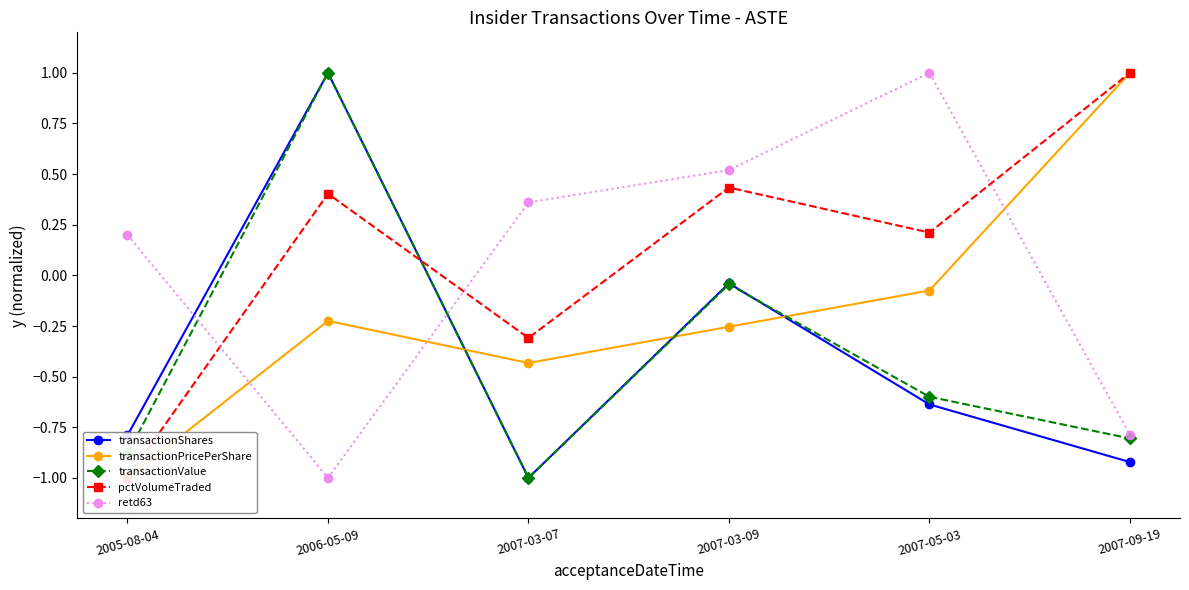

Between 2006-05-09 and 2007-09-19, which series saw the biggest shift?

transactionShares